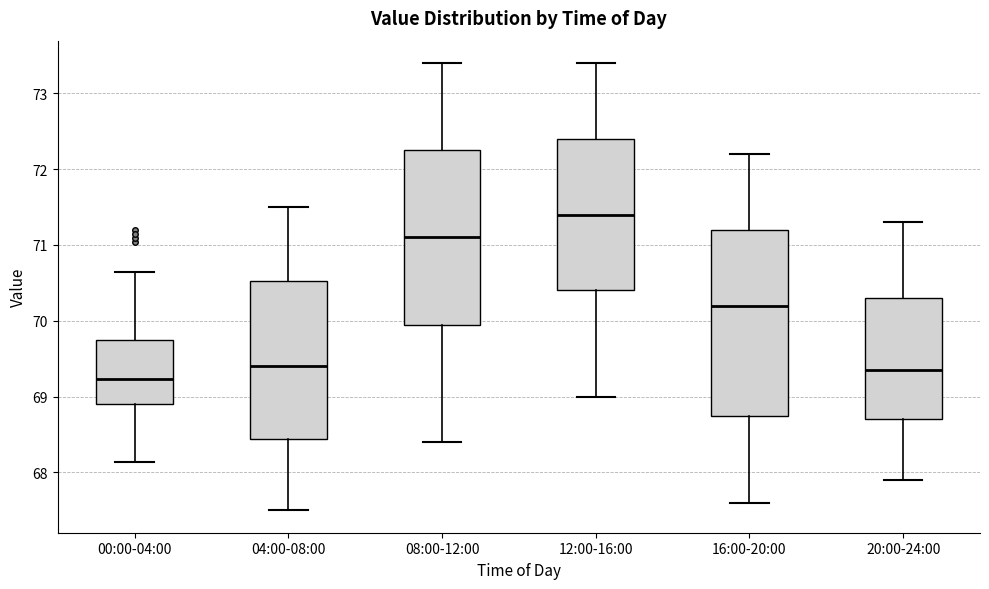

Reading left to right, transcribe this box plot: for each box, give where its median line is, the range the box spans, and where its two whiskers end, as read against the y-axis. The values are not printed on the chart, so give them approximately, as read against the axis.

00:00-04:00: median 69.2, box 68.9 to 69.7, whiskers 68.1 to 70.7
04:00-08:00: median 69.4, box 68.4 to 70.5, whiskers 67.5 to 71.5
08:00-12:00: median 71.1, box 70.0 to 72.3, whiskers 68.4 to 73.4
12:00-16:00: median 71.4, box 70.4 to 72.4, whiskers 69.0 to 73.4
16:00-20:00: median 70.2, box 68.8 to 71.2, whiskers 67.6 to 72.2
20:00-24:00: median 69.4, box 68.7 to 70.3, whiskers 67.9 to 71.3